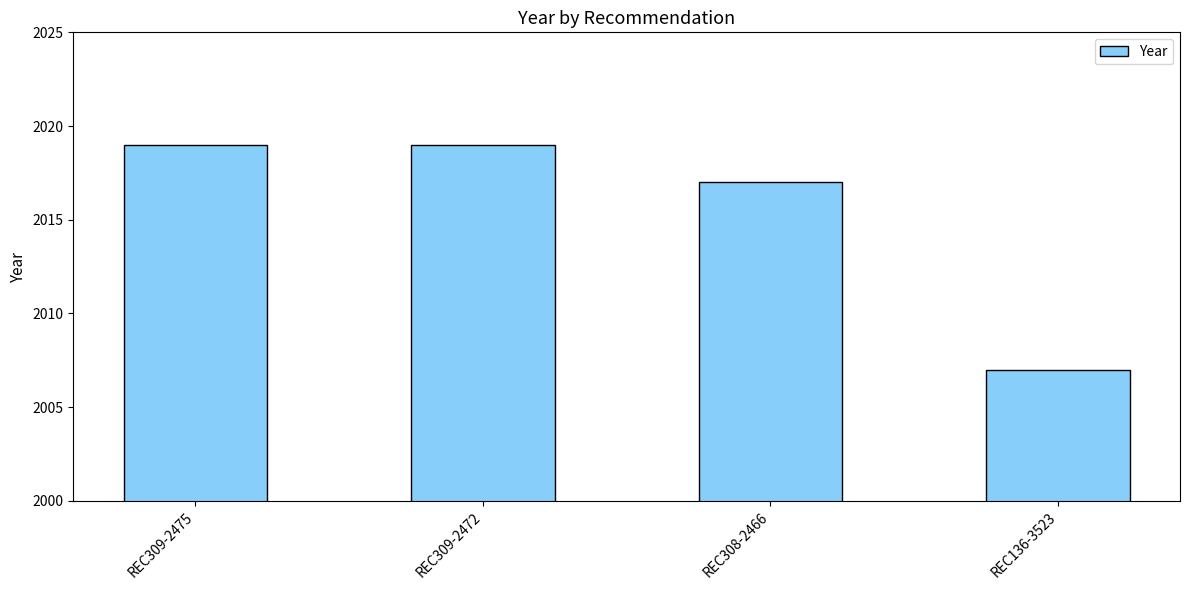

The chart shows a value of 3460 at REC309-2475. True or false?

False